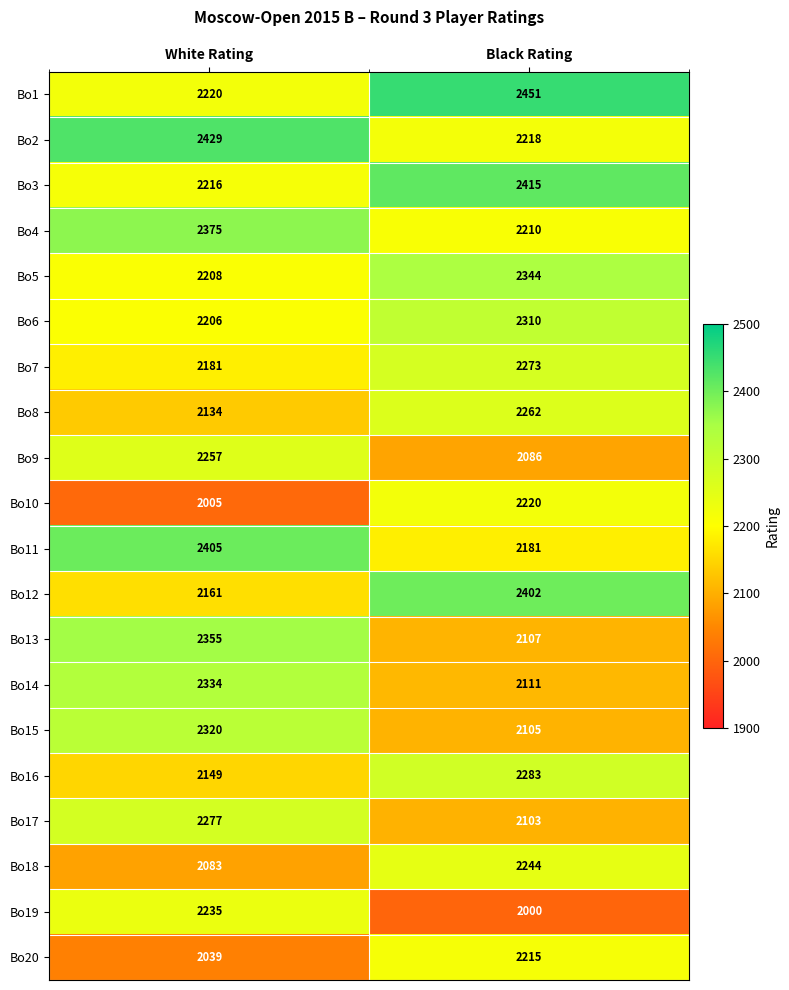

Where is Bo19 nearest to the value 2117?

Black Rating